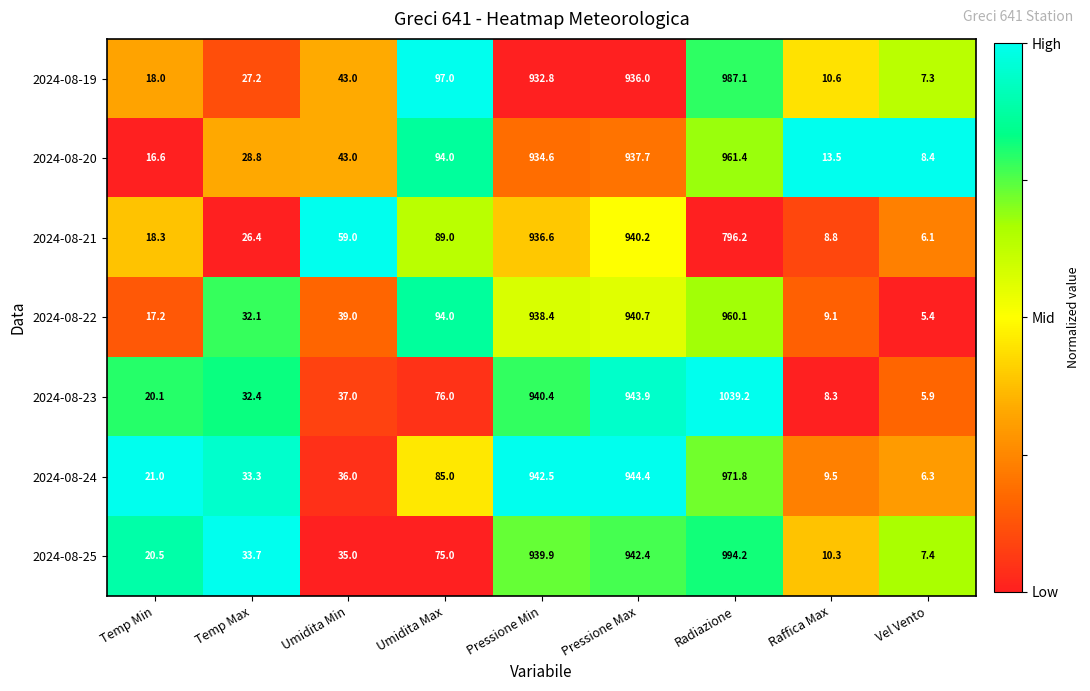

What is the sum of all 2024-08-24 values?

3049.8